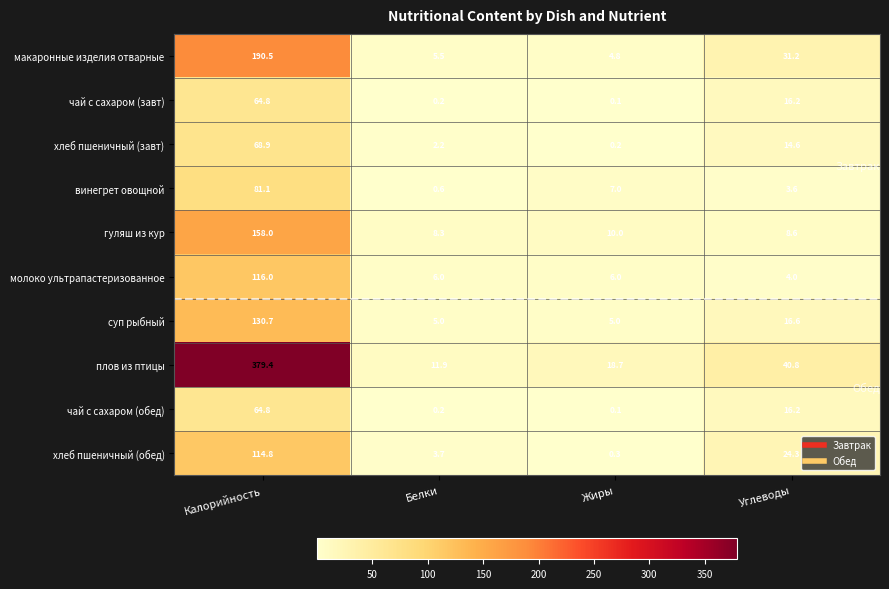

Which series has the largest total across all categories?

плов из птицы